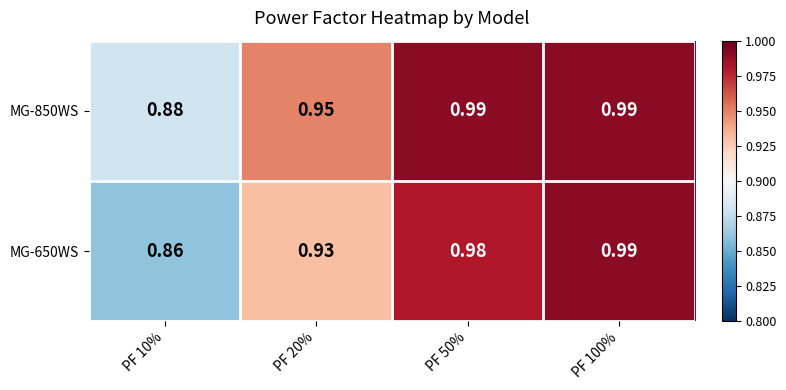

At PF 50%, list the series in order from largest to smallest.

MG-850WS, MG-650WS